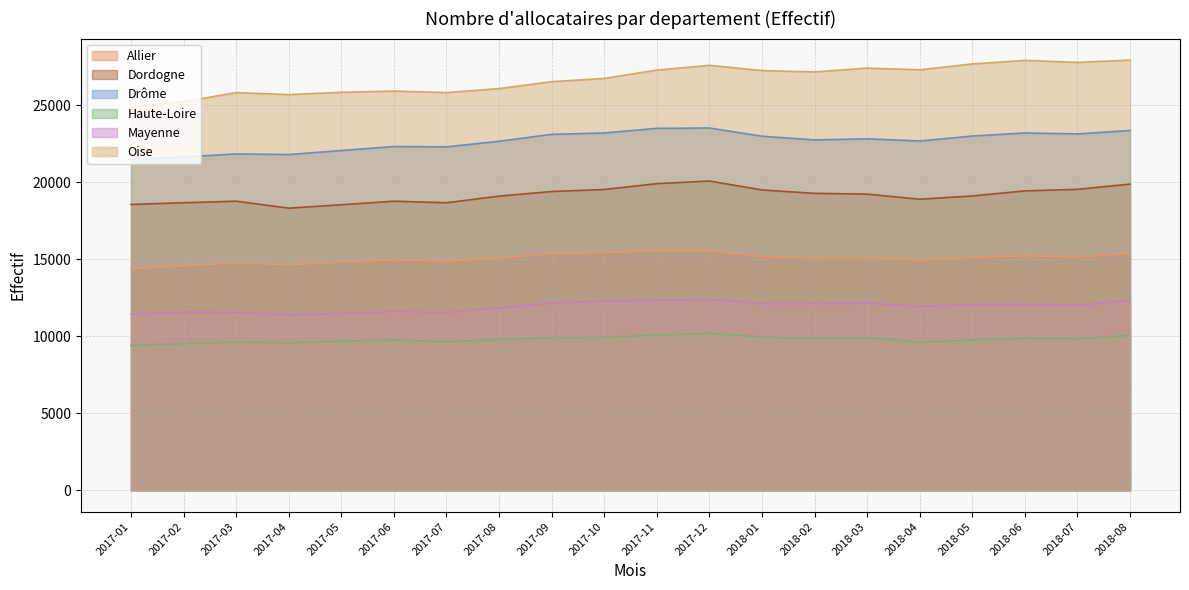

At 2018-03, list the series in order from largest to smallest.

Oise, Drôme, Dordogne, Allier, Mayenne, Haute-Loire